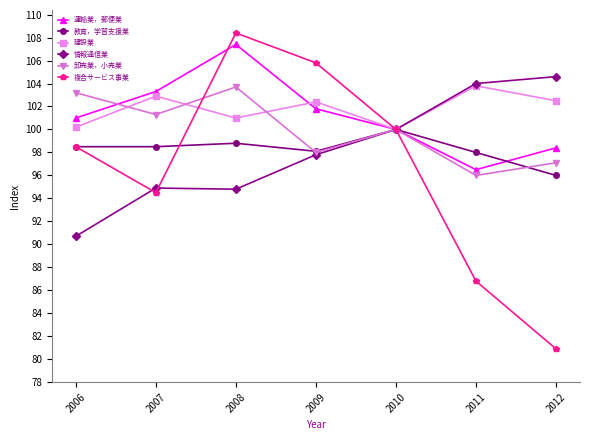

How many lines are shown in the chart?

6